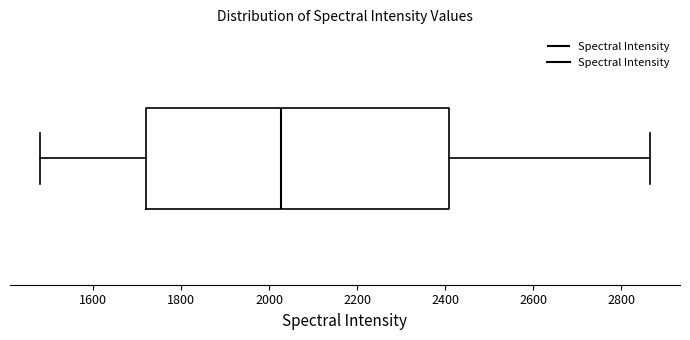

Read this box plot against the x-axis: the position of the median line, the range covered by the box, and the ends of both whiskers. The values are not printed on the chart, so give them approximately, as read against the axis.

median 2020, box 1720 to 2400, whiskers 1480 to 2860